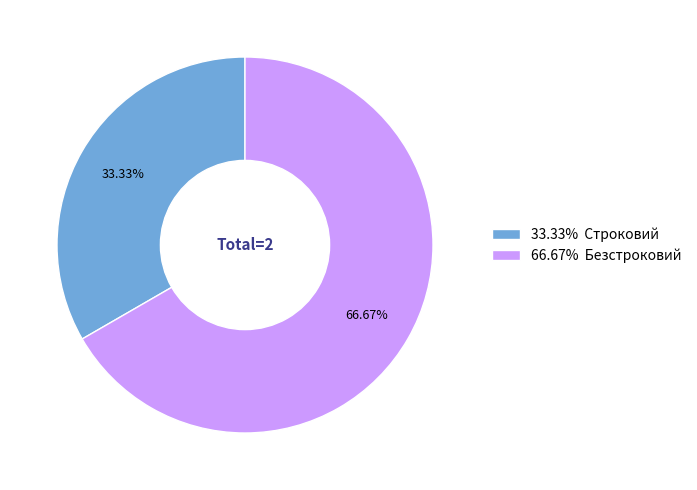

Do 66.67% Безстроковий and 33.33% Строковий together represent more than half of the pie?

Yes